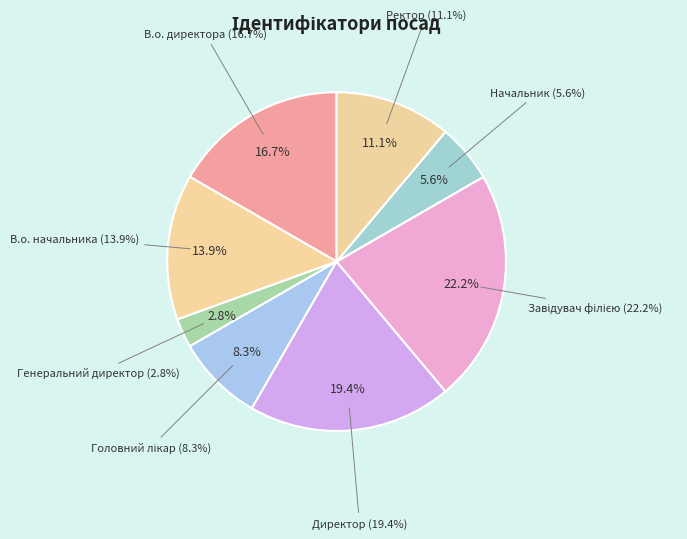

Rank the categories by value from highest to lowest.

Завідувач філією, Директор, В.о. директора, В.о. начальника, Ректор, Головний лікар, Начальник, Генеральний директор